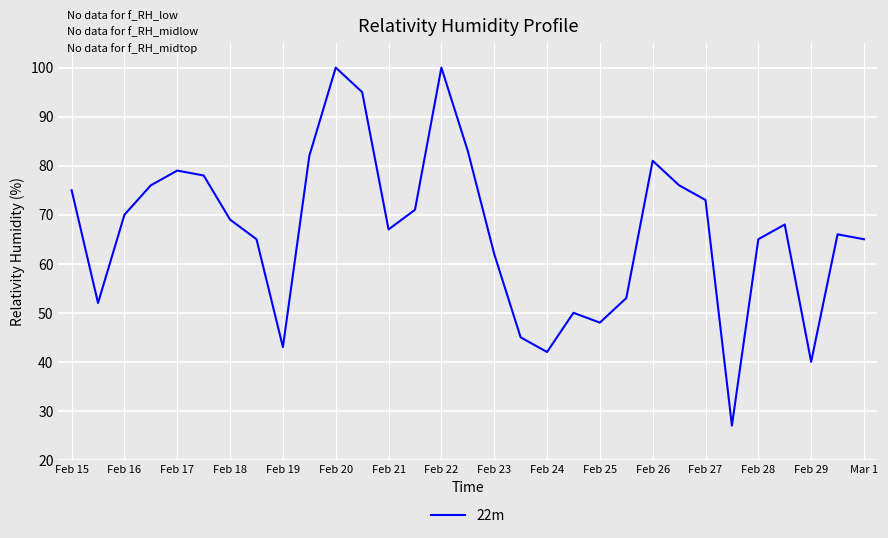

What is the minimum value shown in the chart?

27